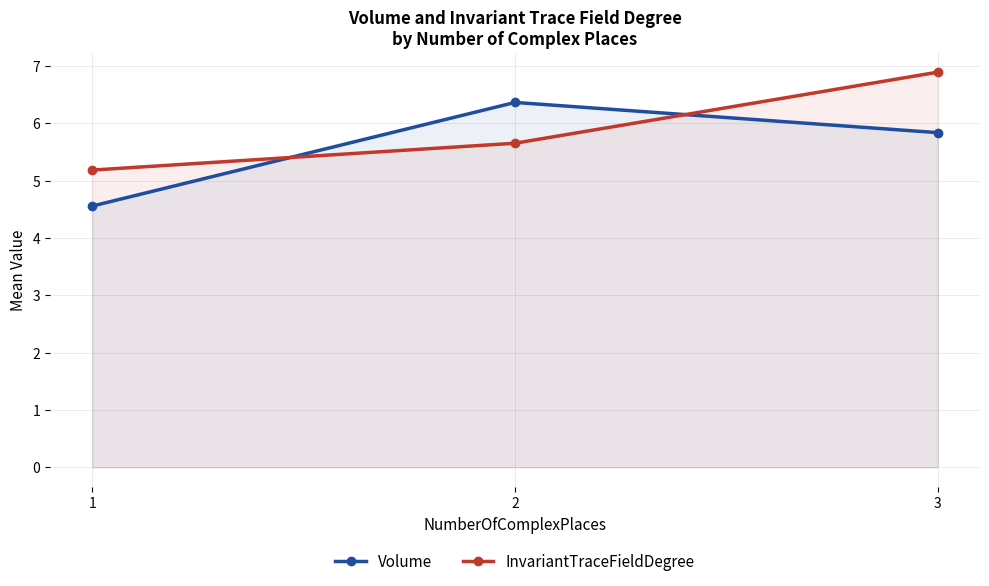

Which series has the widest spread of values?

Volume